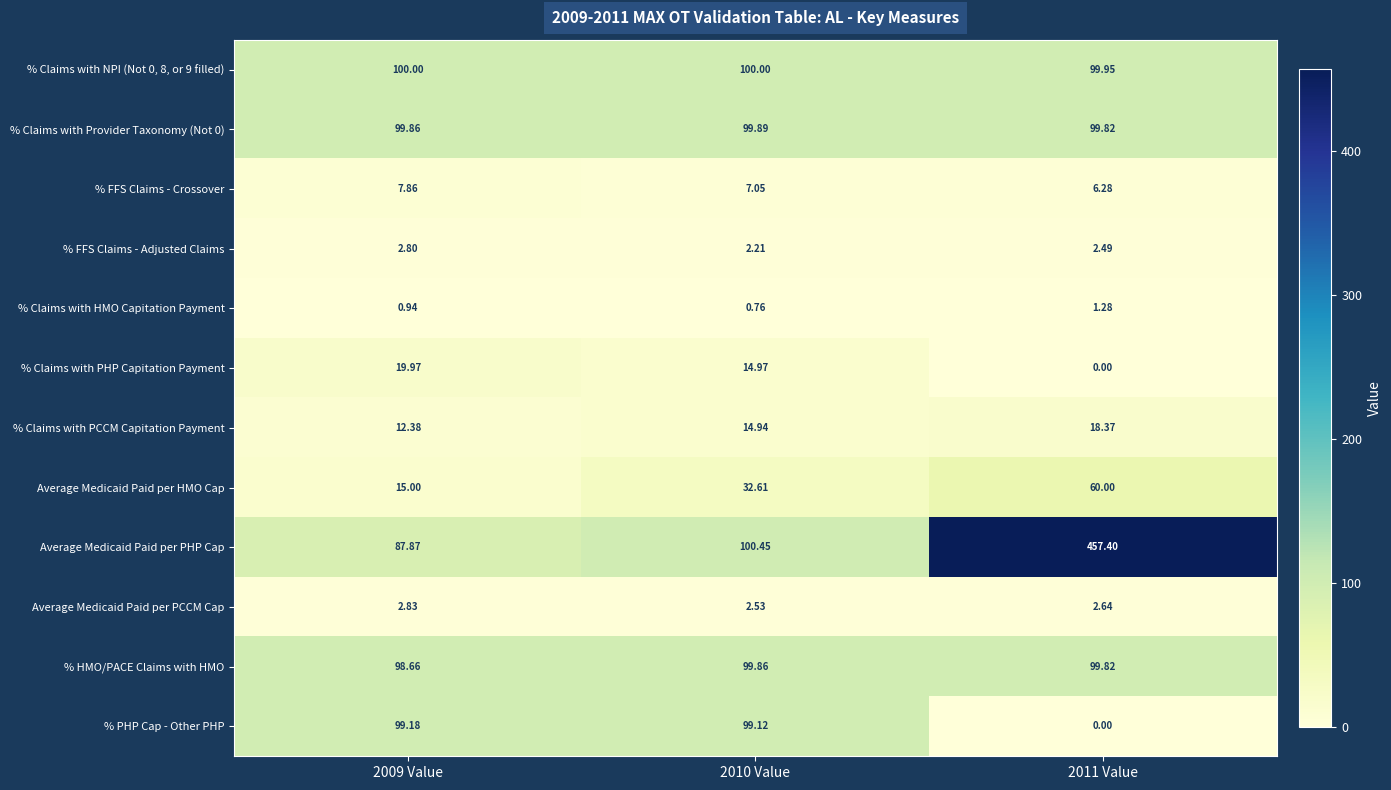

Which series has the largest total across all categories?

Average Medicaid Paid per PHP Cap